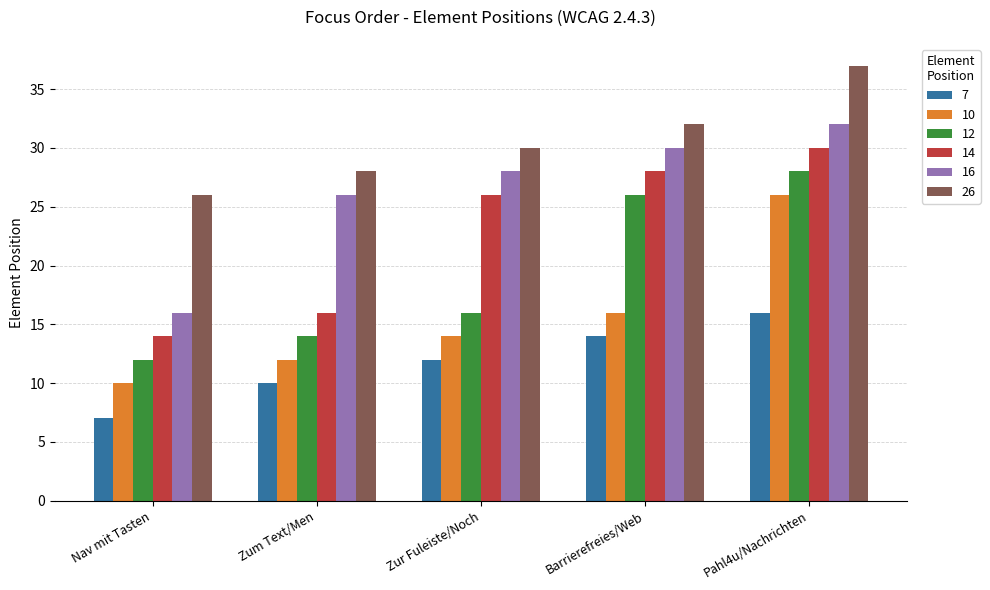

Reading left to right, what are all the values shown in this chart?

7: 7	10	12	14	16
10: 10	12	14	16	26
12: 12	14	16	26	28
14: 14	16	26	28	30
16: 16	26	28	30	32
26: 26	28	30	32	37